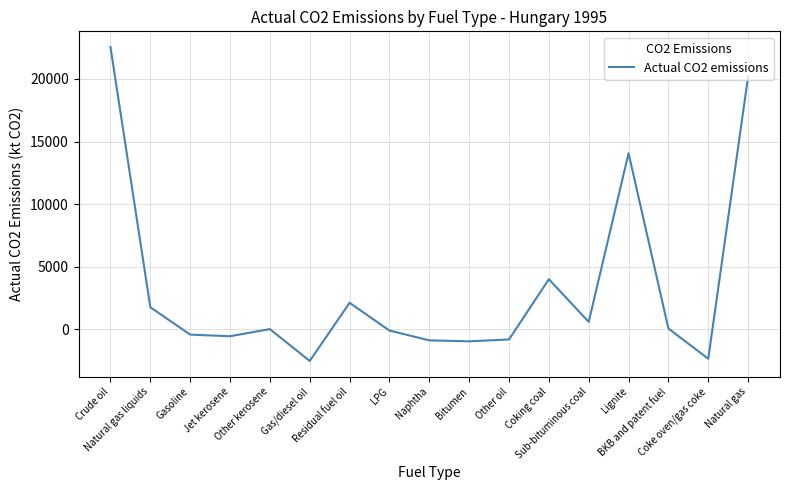

What is the greatest value displayed?

22553.6